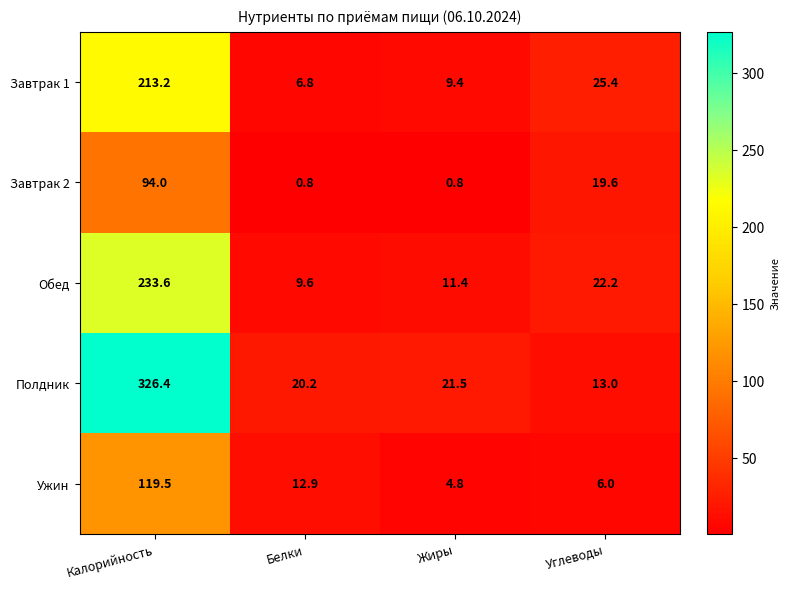

Reading left to right, what are all the values shown in this chart?

Завтрак 1: 213.2	6.8	9.4	25.4
Завтрак 2: 94.0	0.8	0.8	19.6
Обед: 233.6	9.6	11.4	22.2
Полдник: 326.4	20.2	21.5	13.0
Ужин: 119.5	12.9	4.8	6.0